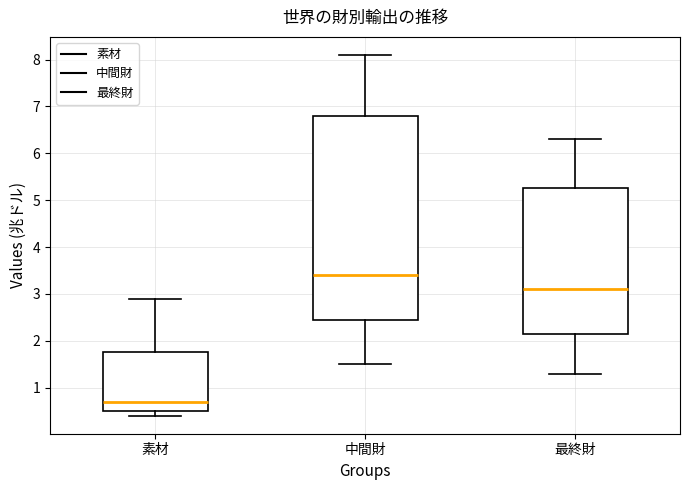

Which box has the highest median line?

中間財